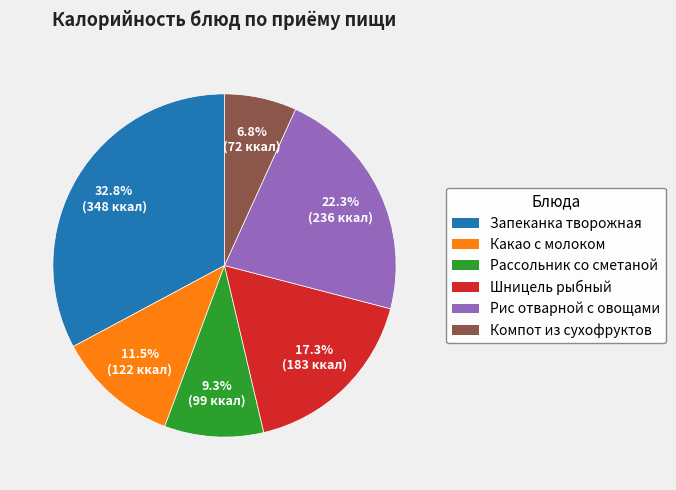

What percentage is the Шницель рыбный slice, to the nearest percent?

17%